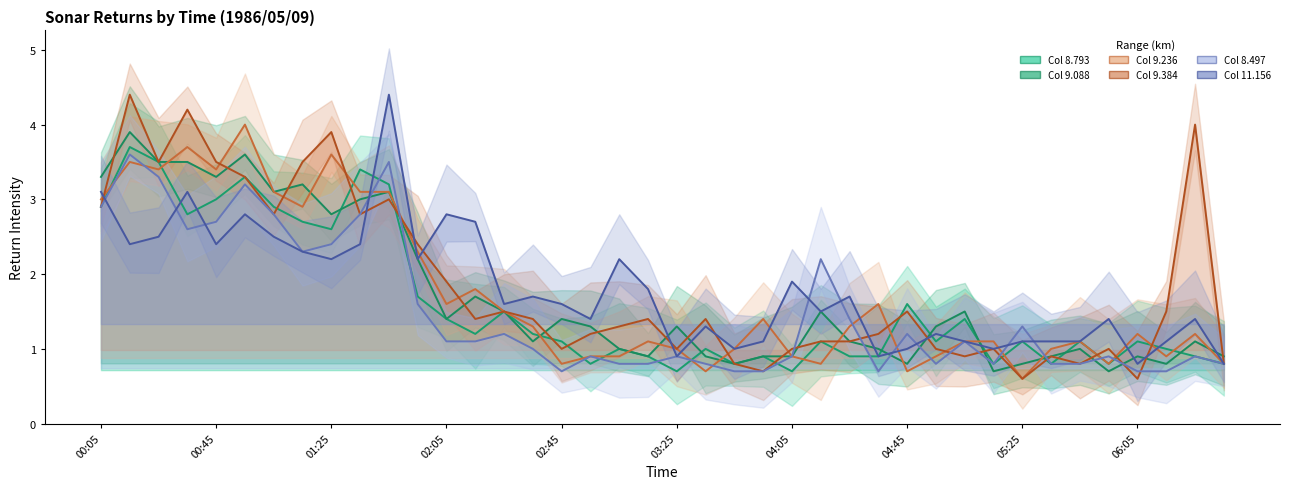

How many lines are shown in the chart?

6